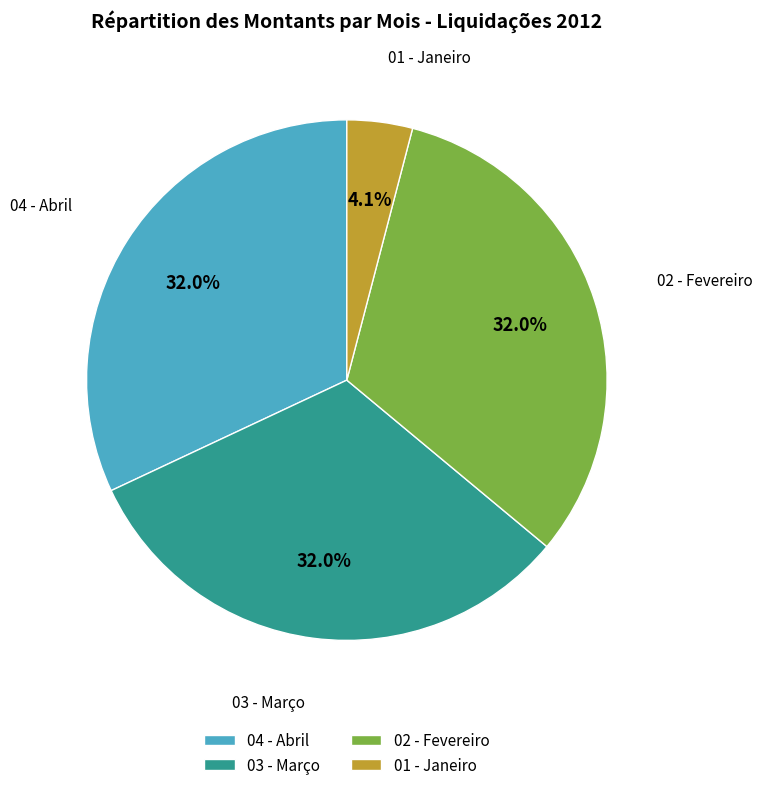

To the nearest percent, what is the difference between the 03 - Março and 01 - Janeiro slice percentages?

28%